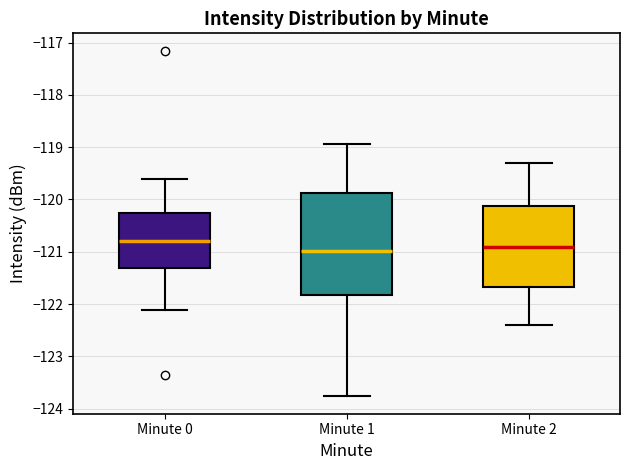

Which box's median line is the highest?

Minute 0